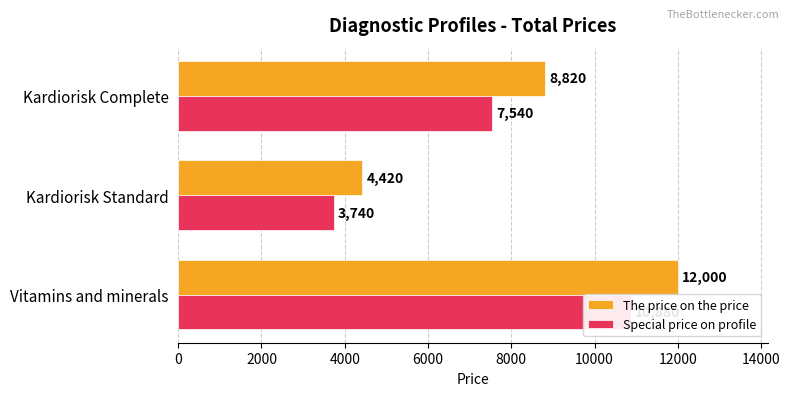

How many series are shown in this chart?

2